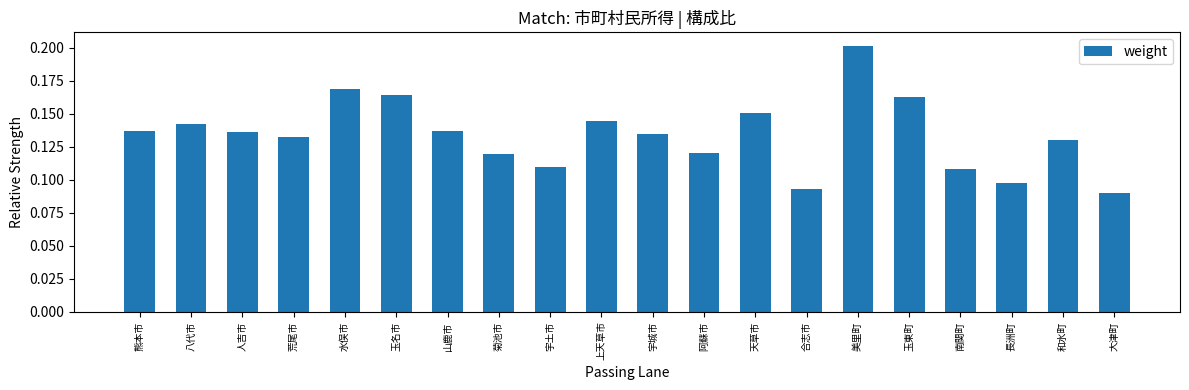

What position from the left is 宇土市?

9